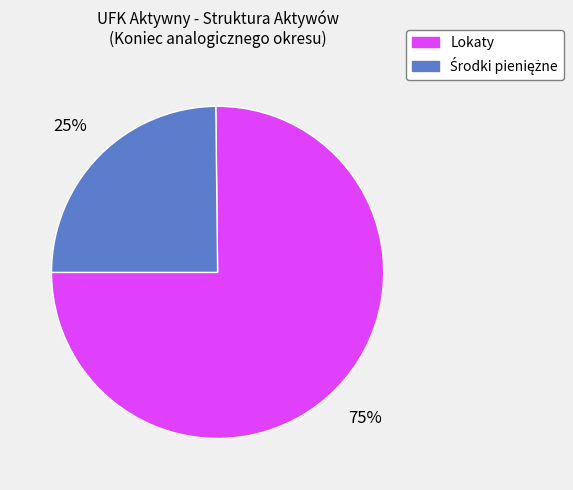

Is it true that Lokaty is 62% of the pie?

False